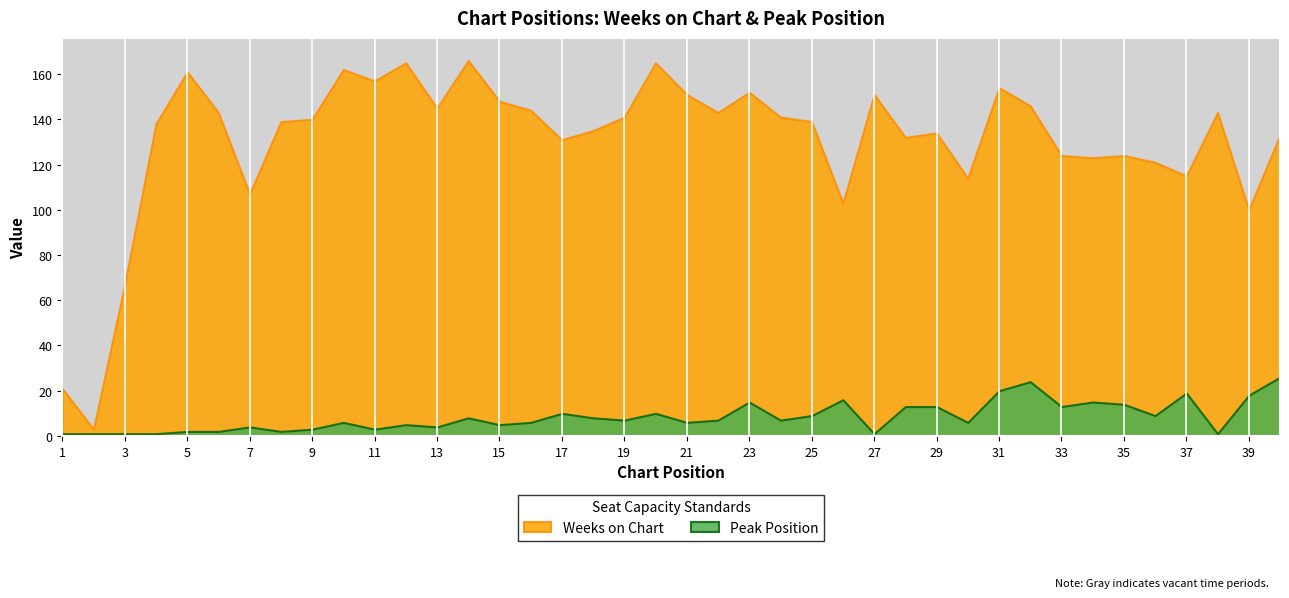

True or false: Weeks on Chart has a value of 100 at 39.

True